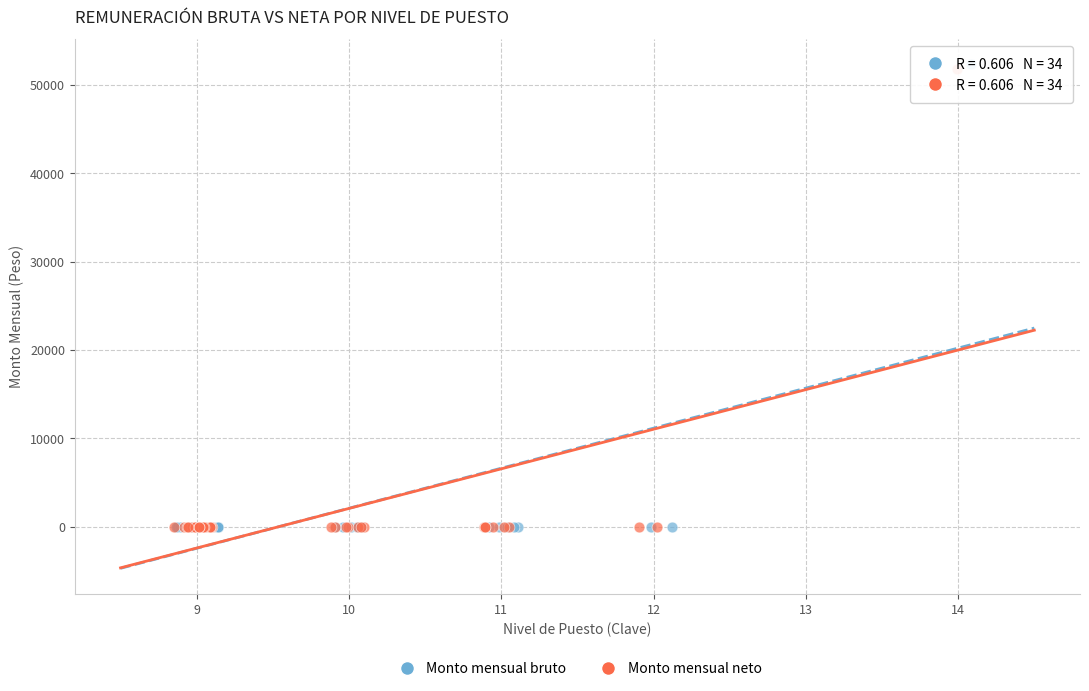

Which series has the largest Y range (max minus min)?

Monto mensual bruto